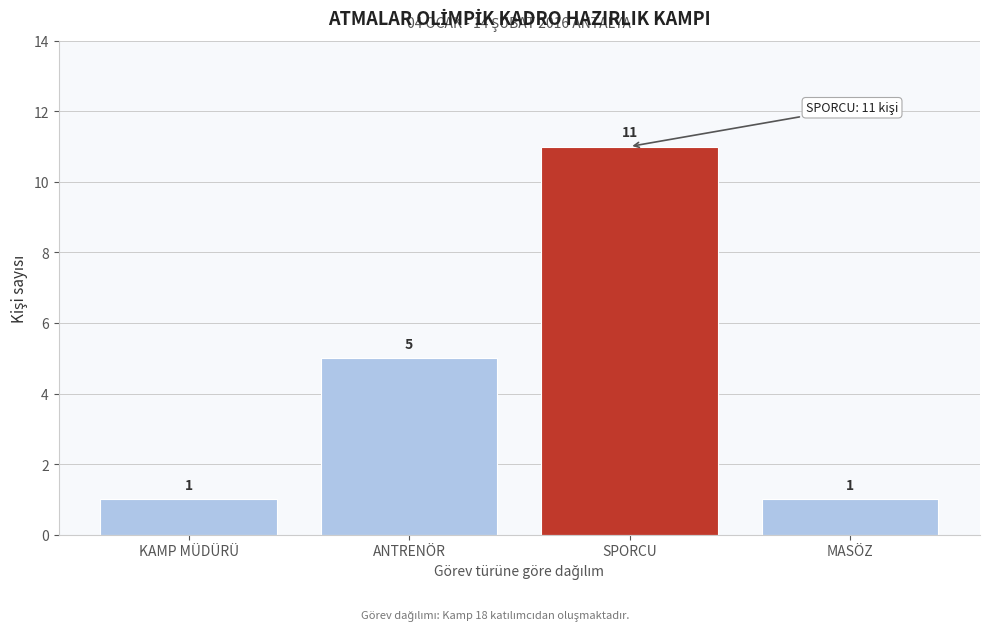

Reading left to right, extract all data points from this chart.

1	5	11	1